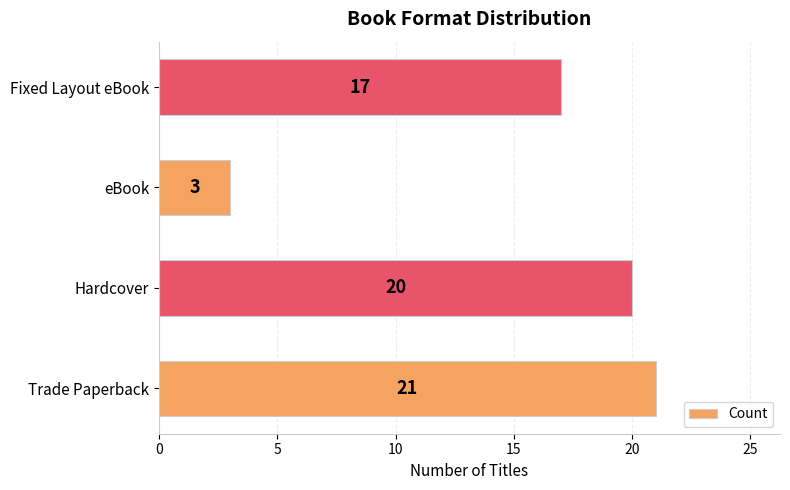

Which has a higher value, eBook or Fixed Layout eBook?

Fixed Layout eBook